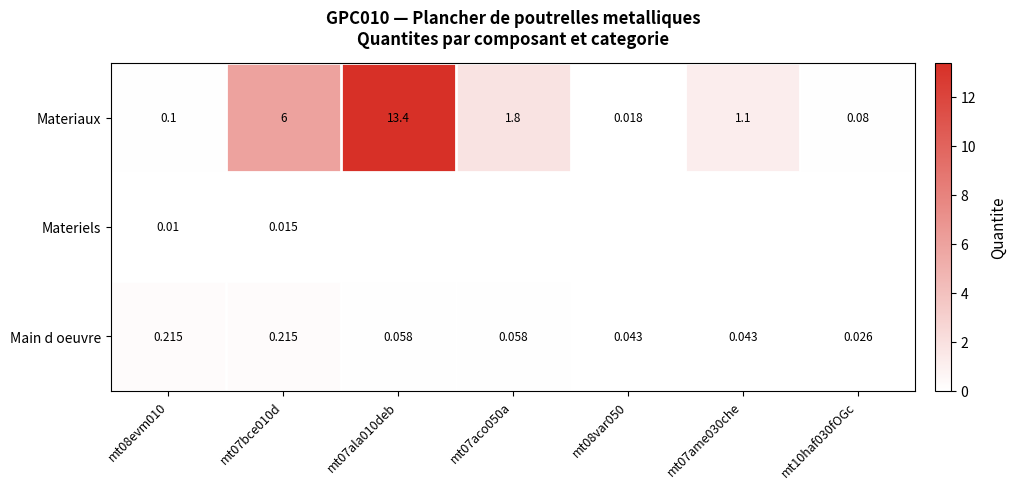

What is the sum of all Main d oeuvre values?

0.7